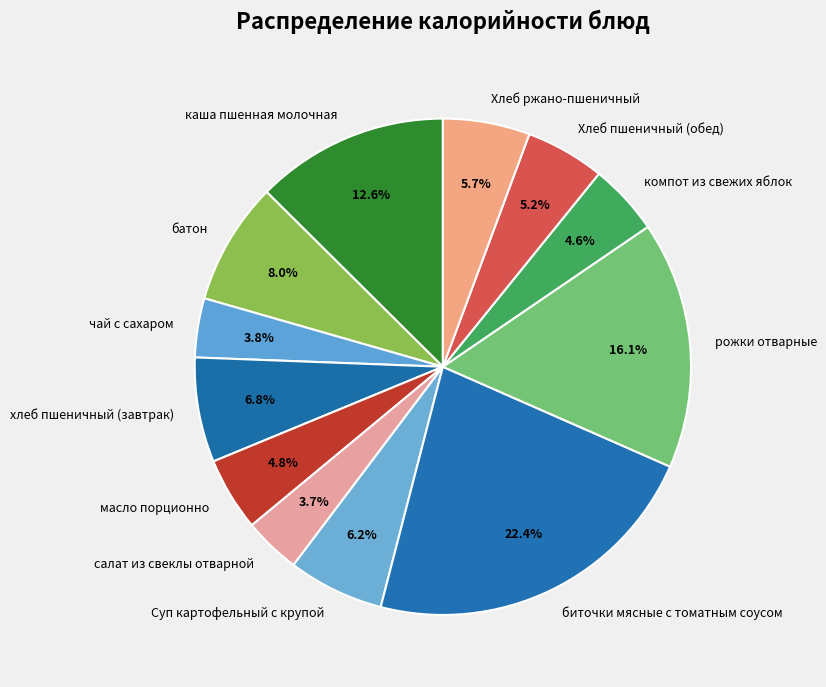

To the nearest percent, what portion does Хлеб ржано-пшеничный represent?

6%